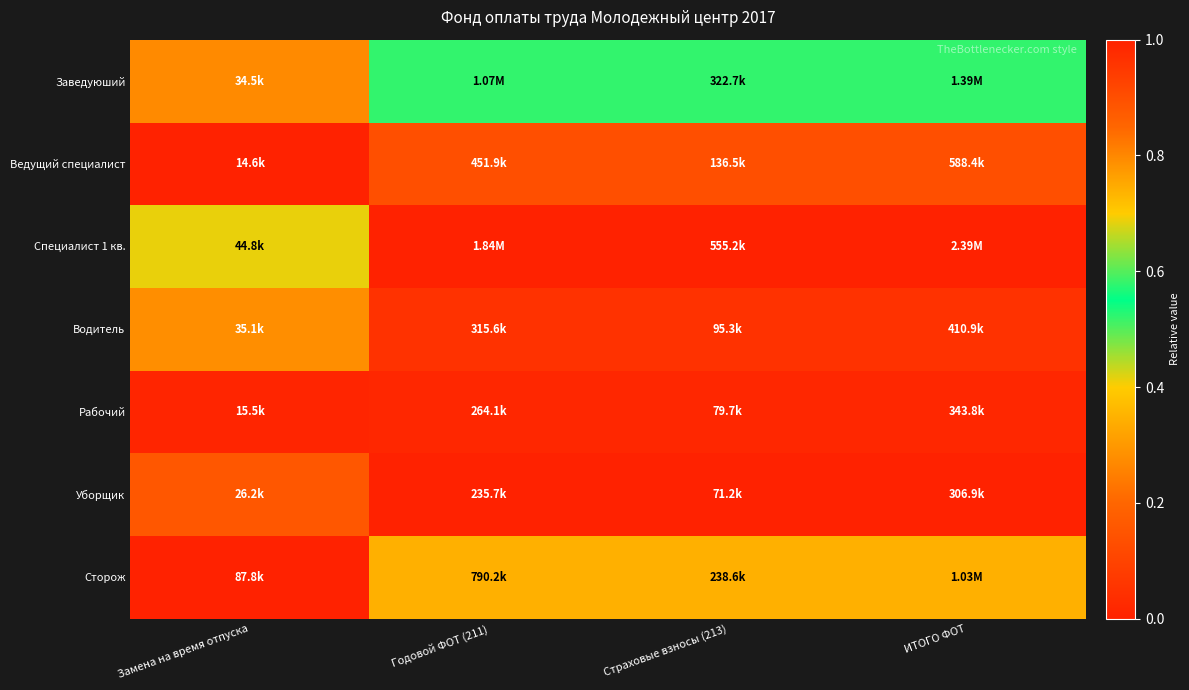

Reading left to right, transcribe all the data shown in this chart.

Заведуюший: Замена на время отпуска=0.3	Годовой ФОТ (211)=0.5	Страховые взносы (213)=0.5	ИТОГО ФОТ=0.5
Ведущий специалист: Замена на время отпуска=0.0	Годовой ФОТ (211)=0.1	Страховые взносы (213)=0.1	ИТОГО ФОТ=0.1
Специалист 1 кв.: Замена на время отпуска=0.4	Годовой ФОТ (211)=1.0	Страховые взносы (213)=1.0	ИТОГО ФОТ=1.0
Водитель: Замена на время отпуска=0.3	Годовой ФОТ (211)=0.0	Страховые взносы (213)=0.0	ИТОГО ФОТ=0.0
Рабочий: Замена на время отпуска=0.0	Годовой ФОТ (211)=0.0	Страховые взносы (213)=0.0	ИТОГО ФОТ=0.0
Уборщик: Замена на время отпуска=0.2	Годовой ФОТ (211)=0.0	Страховые взносы (213)=0.0	ИТОГО ФОТ=0.0
Сторож: Замена на время отпуска=1.0	Годовой ФОТ (211)=0.3	Страховые взносы (213)=0.3	ИТОГО ФОТ=0.3